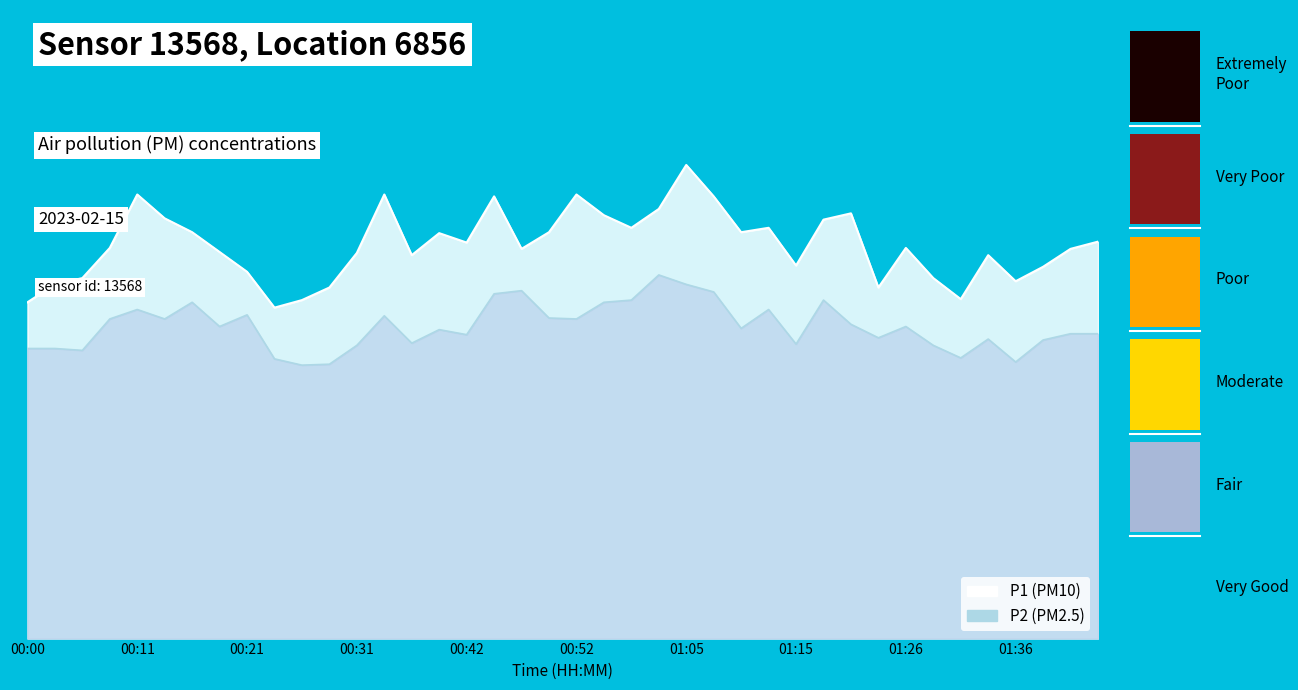

What is the minimum value for P2?

8.7